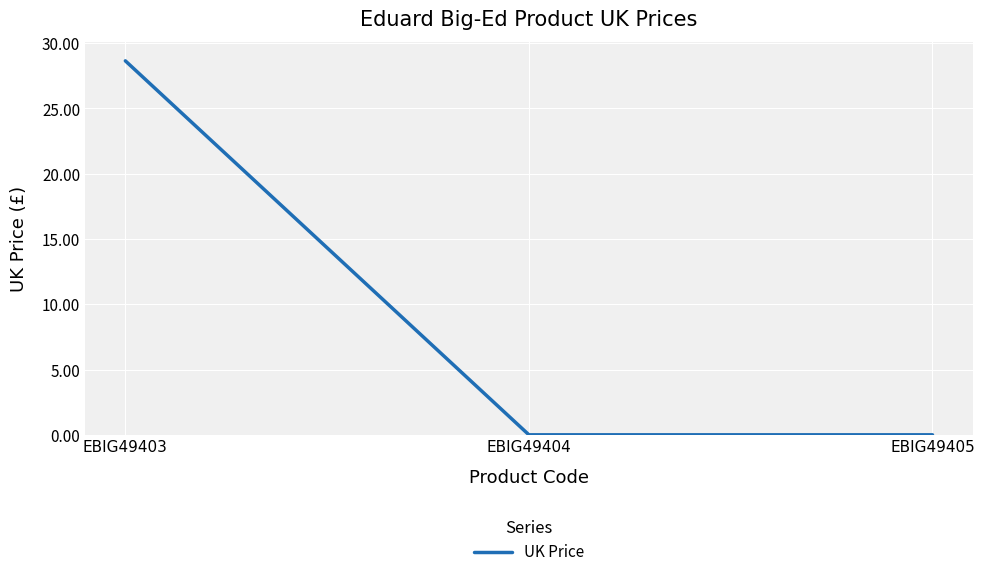

How many series are shown in this chart?

1